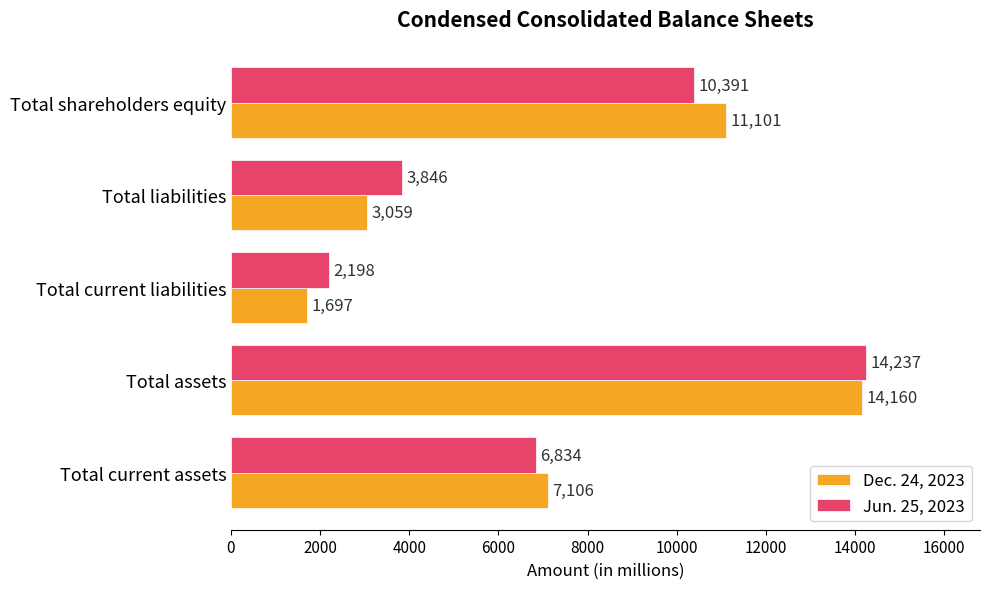

Is it true that Jun. 25, 2023 equals 6159 at Total shareholders equity?

False